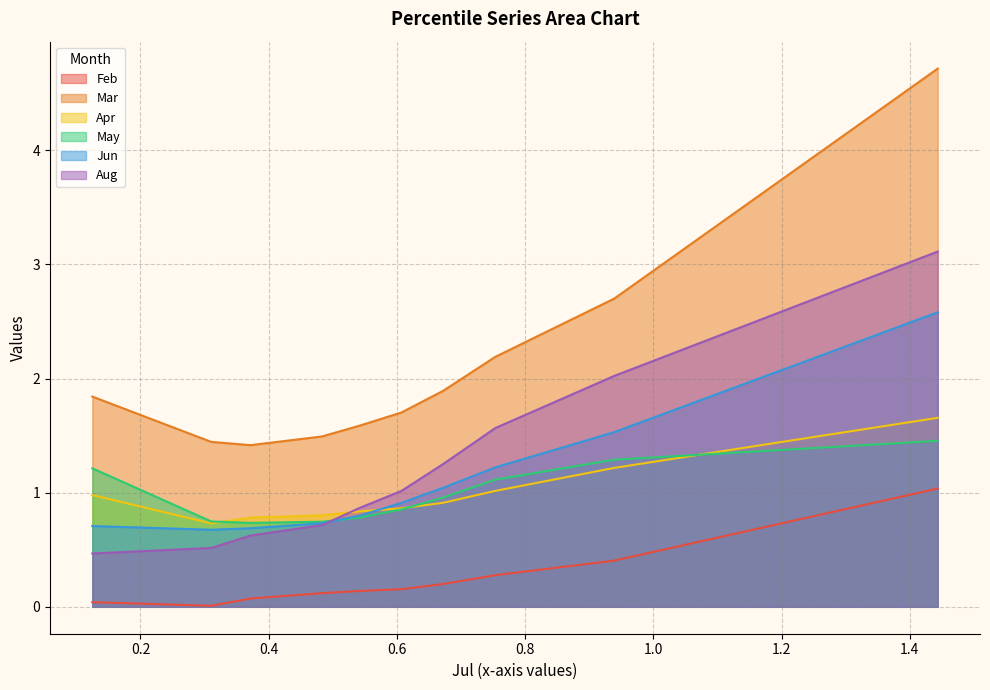

Is it true that Apr equals 0.8 at pct65?

True